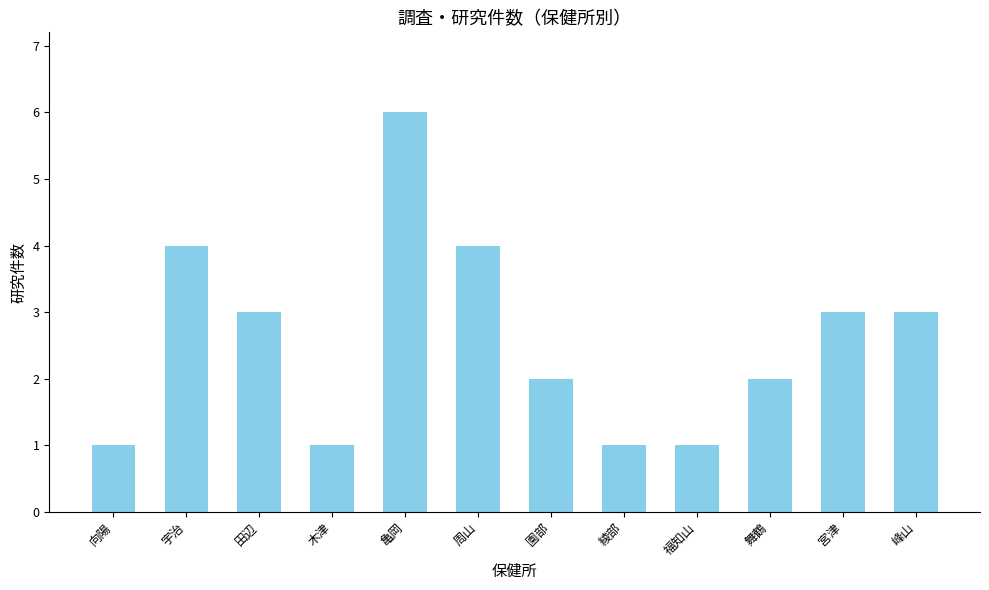

How many values are between 1 and 4?

11